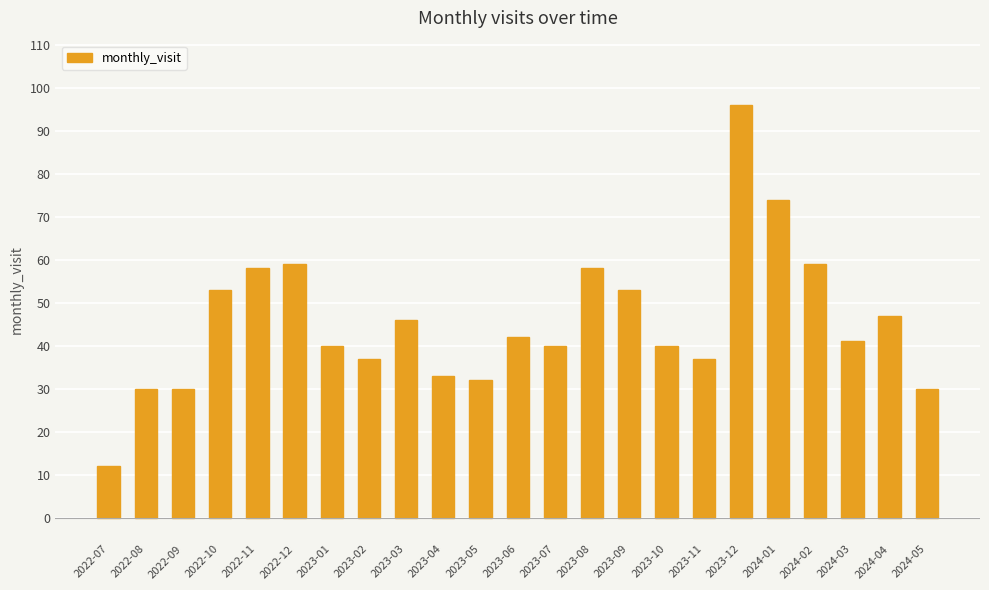

What is the average value?

46